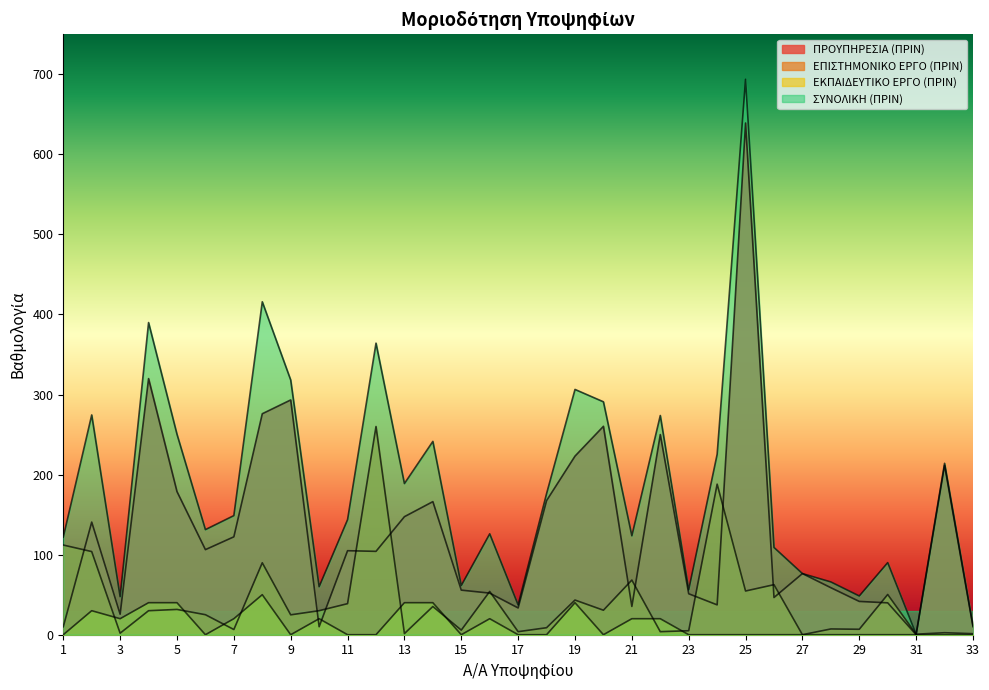

In ΠΡΟΥΠΗΡΕΣΙΑ (ΠΡΙΝ), how many points are lower than both neighbors (excluding endpoints)?

9